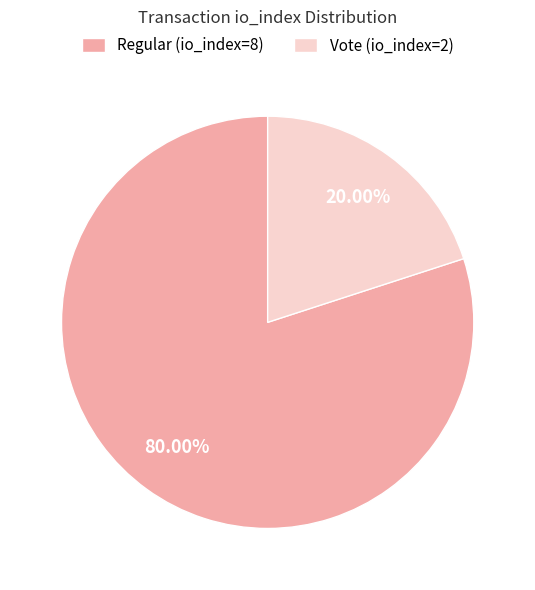

Is it true that Regular (io_index=8) is 93% of the pie?

False